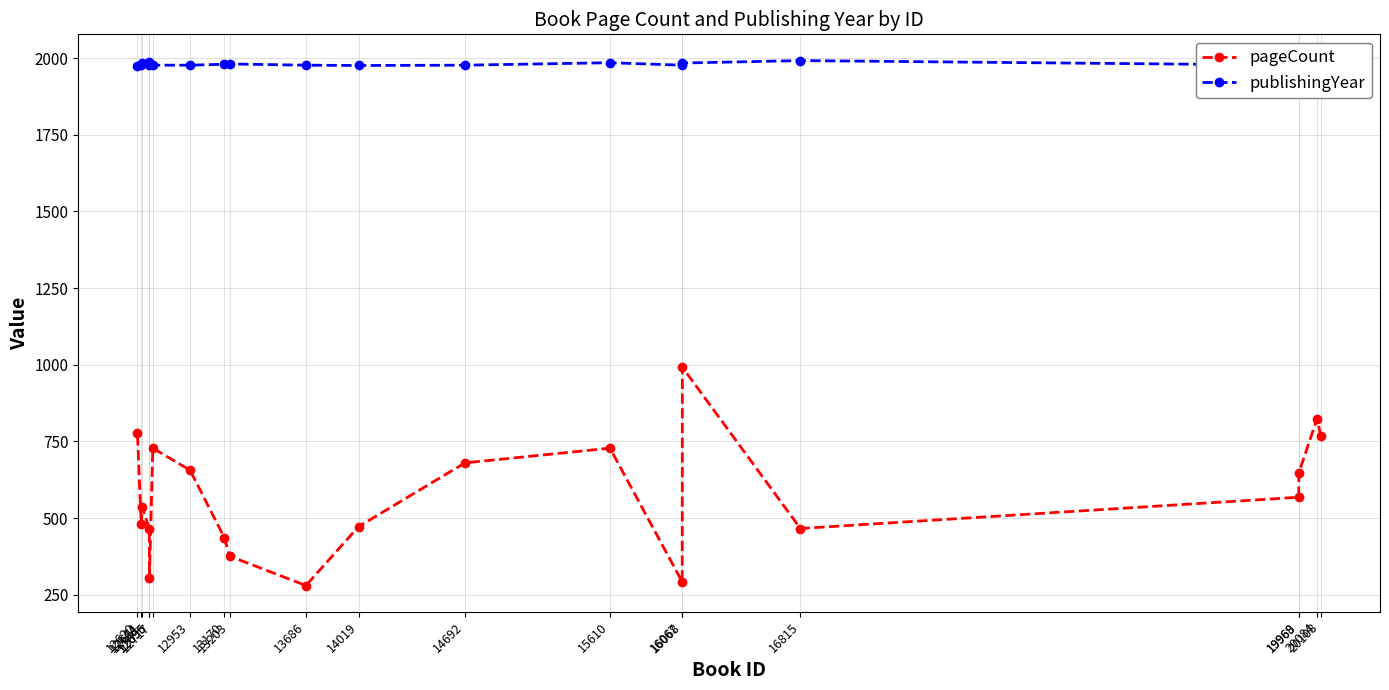

True or false: publishingYear has more than 0 points higher than both neighbors.

True